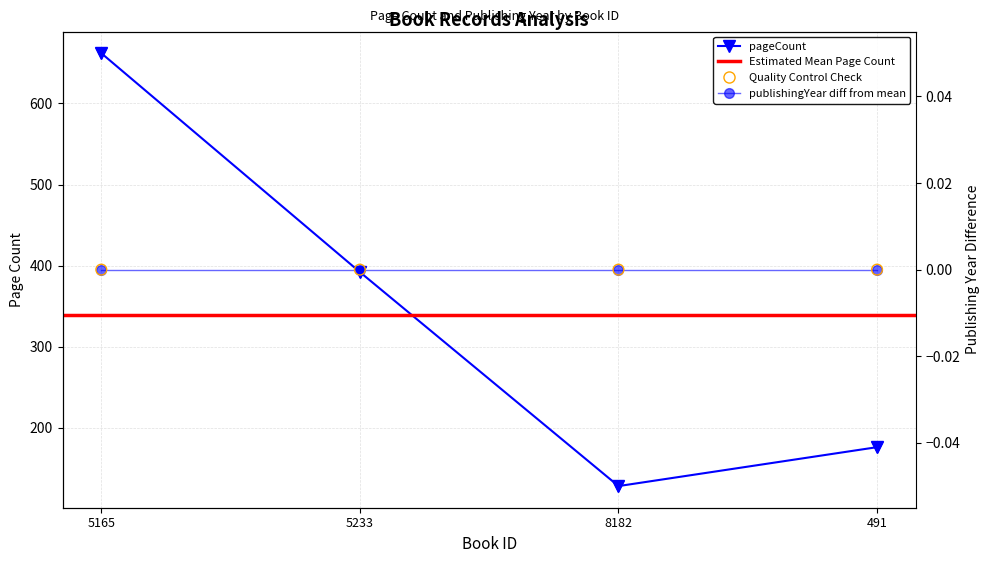

What is the change in value from 5165 to 8182?

-534